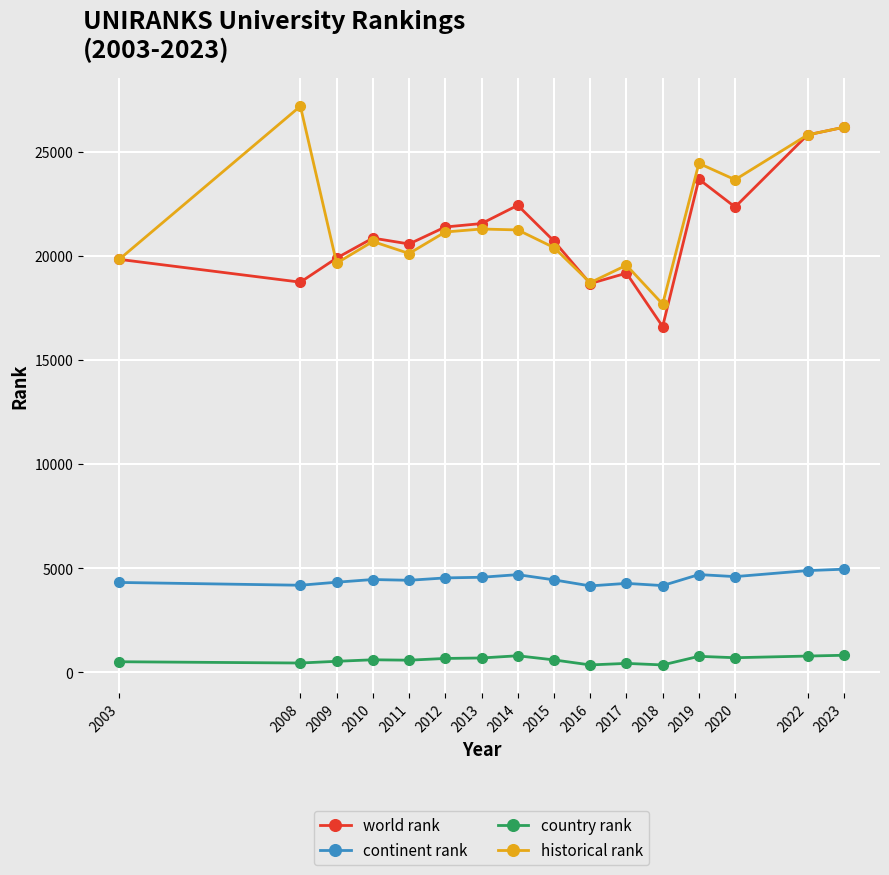

What is the minimum value shown in the chart?

354.0